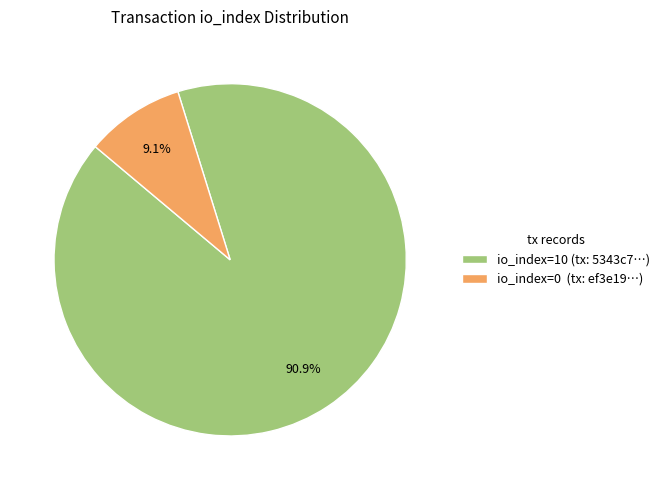

How many slices are in this pie chart?

2